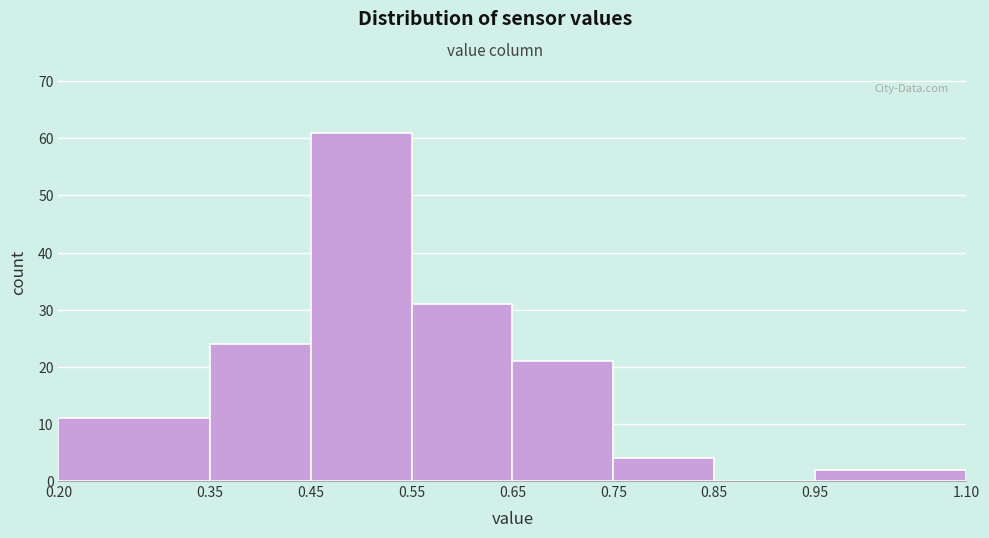

Reading left to right, transcribe this chart: for each bar, give the range it covers on the x-axis and its height. The values are not printed on the chart, so give them approximately, as read against the axis.

0.20 to 0.35: 11
0.35 to 0.45: 24
0.45 to 0.55: 61
0.55 to 0.65: 31
0.65 to 0.75: 21
0.75 to 0.85: 4
0.85 to 0.95: 0
0.95 to 1.10: 2